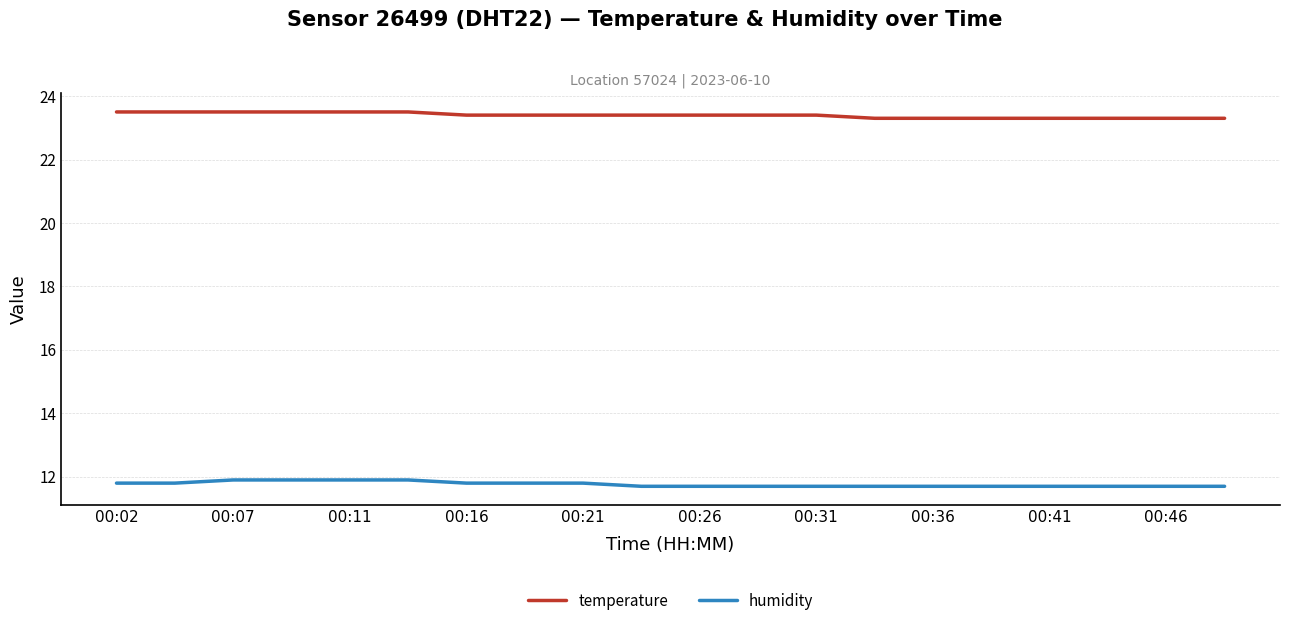

How many categories are shown in the chart?

20